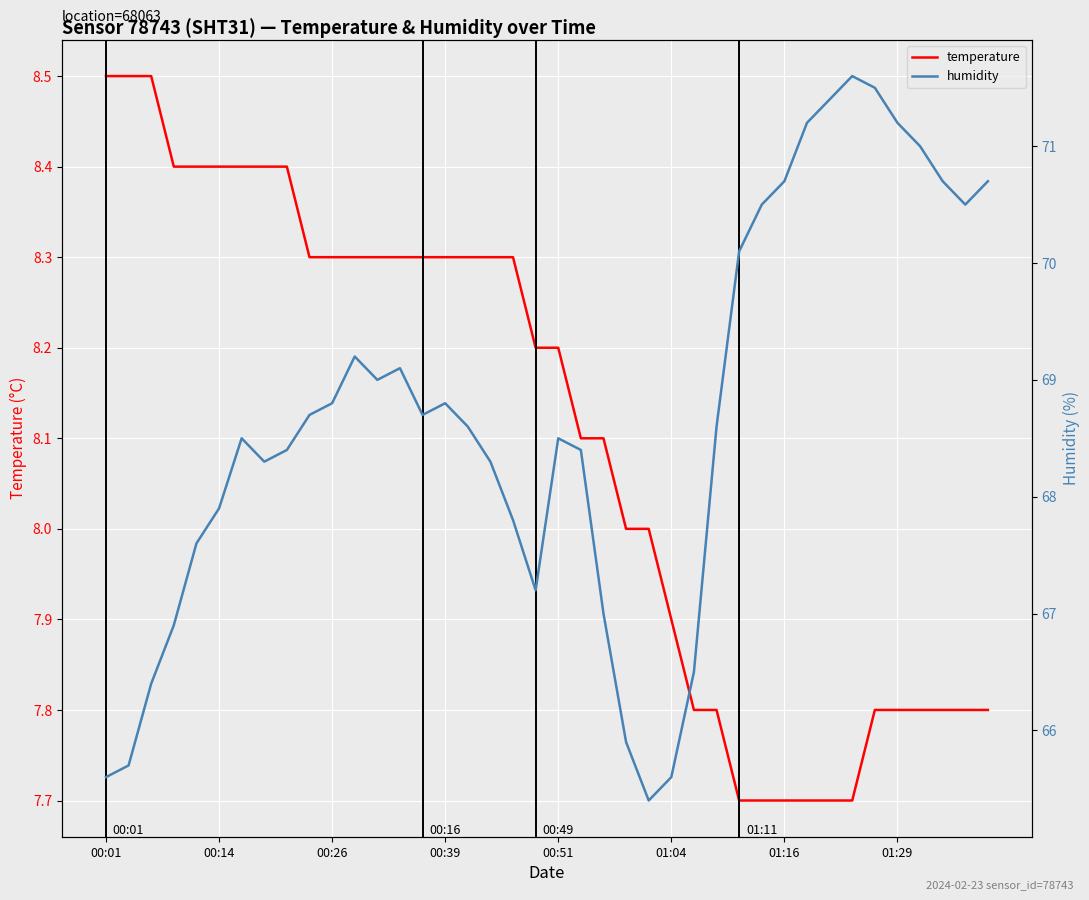

What is the total value across all series at 19?

75.4